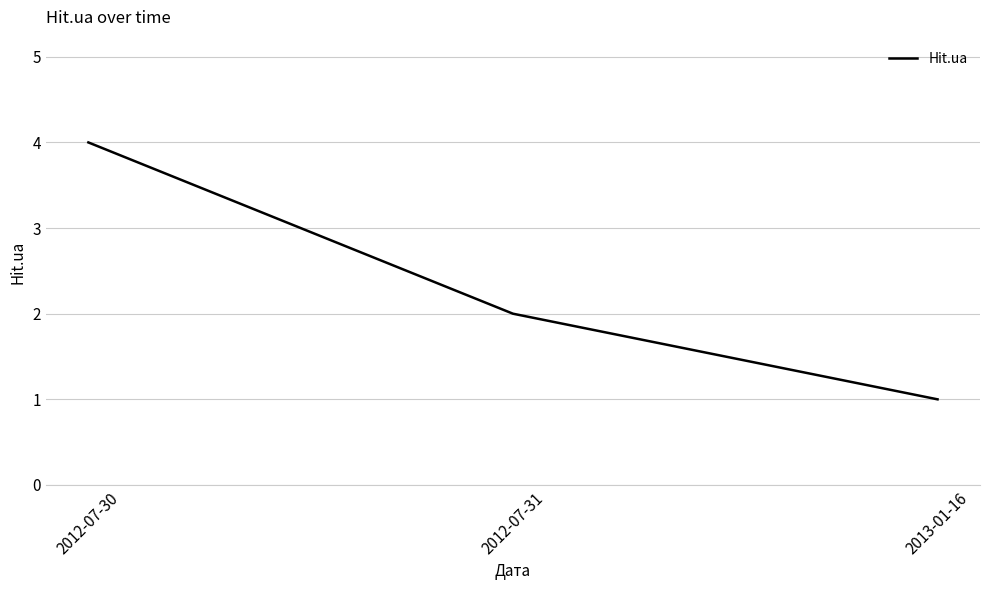

How many values are between 1 and 4?

3